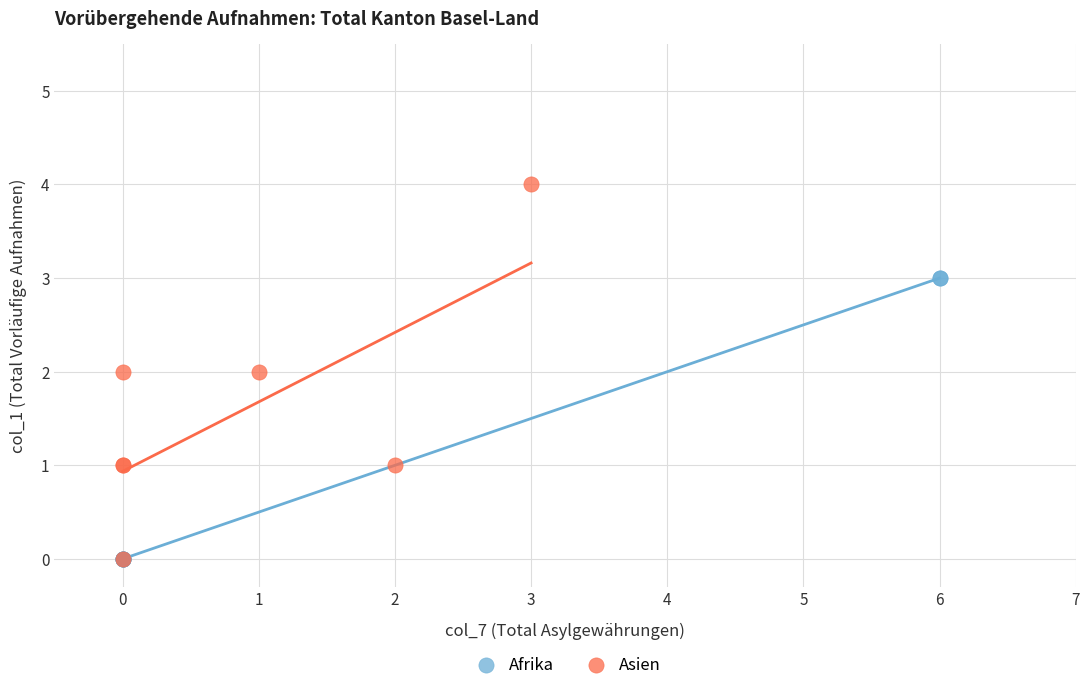

Which series contains the highest Y value?

Asien